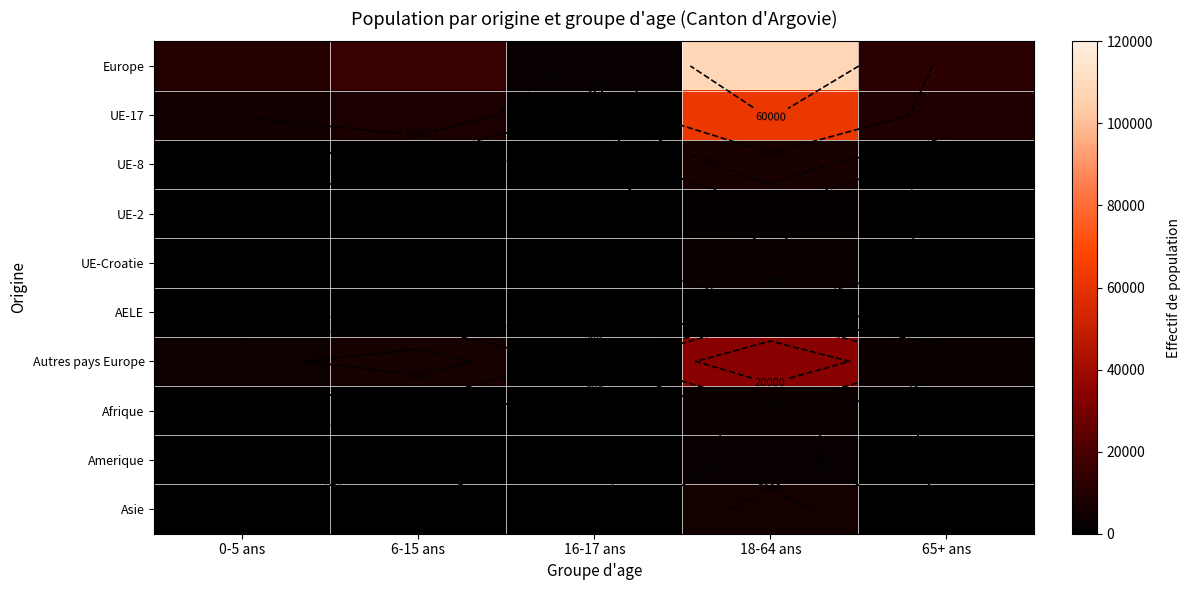

Which series changed the most between 0-5 ans and 6-15 ans?

Europe